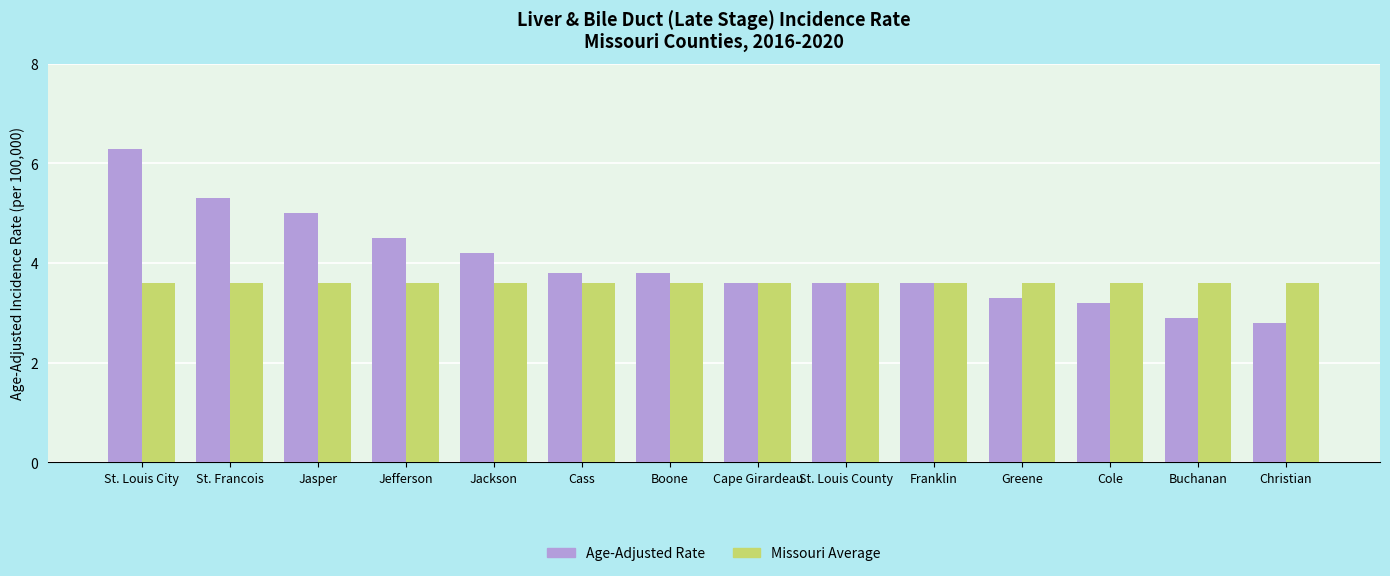

Are the bars horizontal?

No